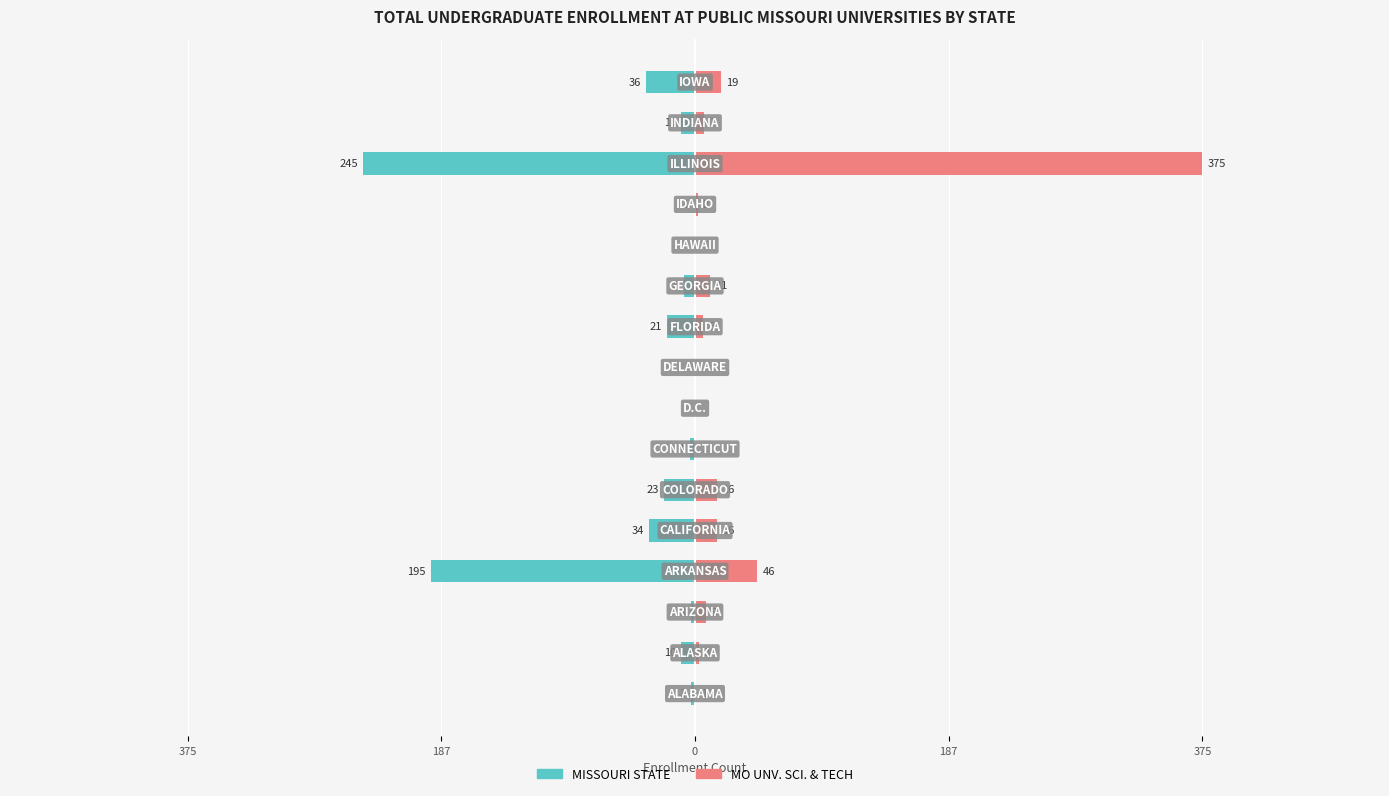

Does the chart contain any negative values?

Yes